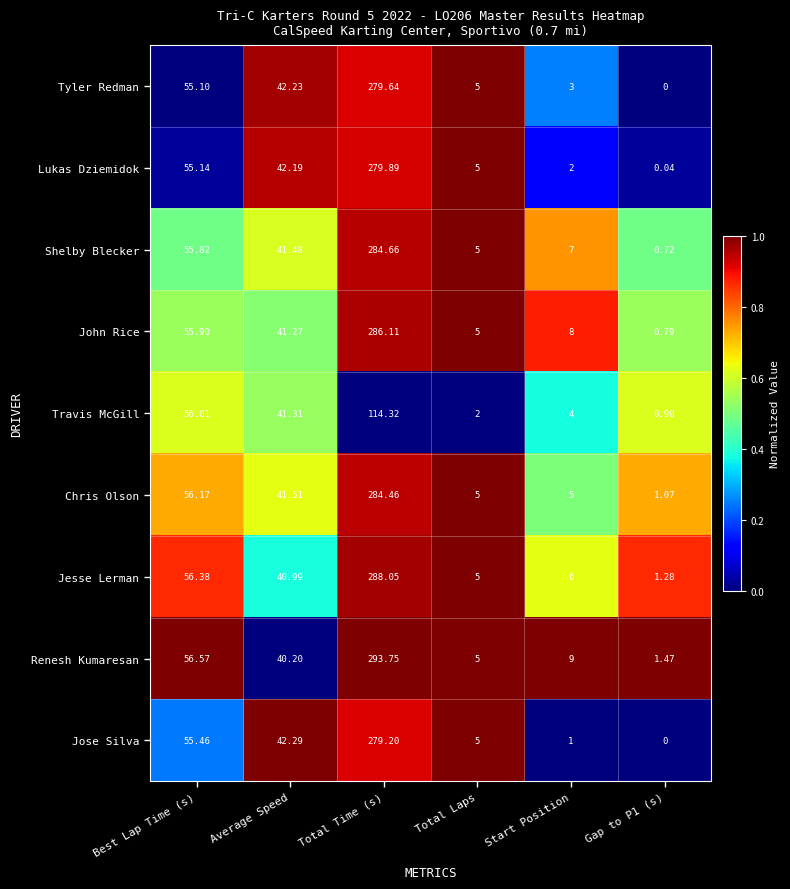

Which series has the largest total across all categories?

Renesh Kumaresan